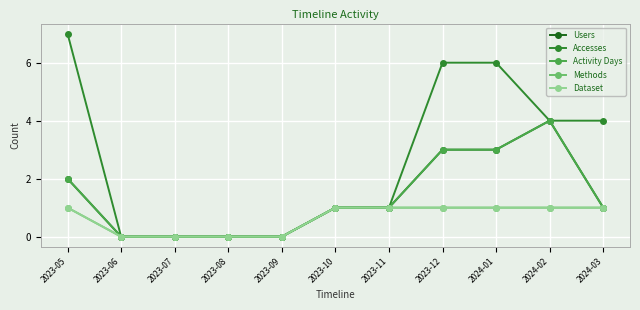

What is the average value of the Methods series?

1